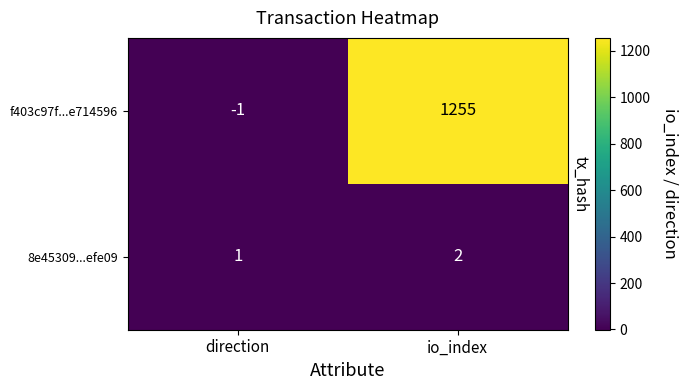

Reading left to right, extract all data points from this chart.

f403c97f...e714596: -1	1255
8e45309...efe09: 1	2